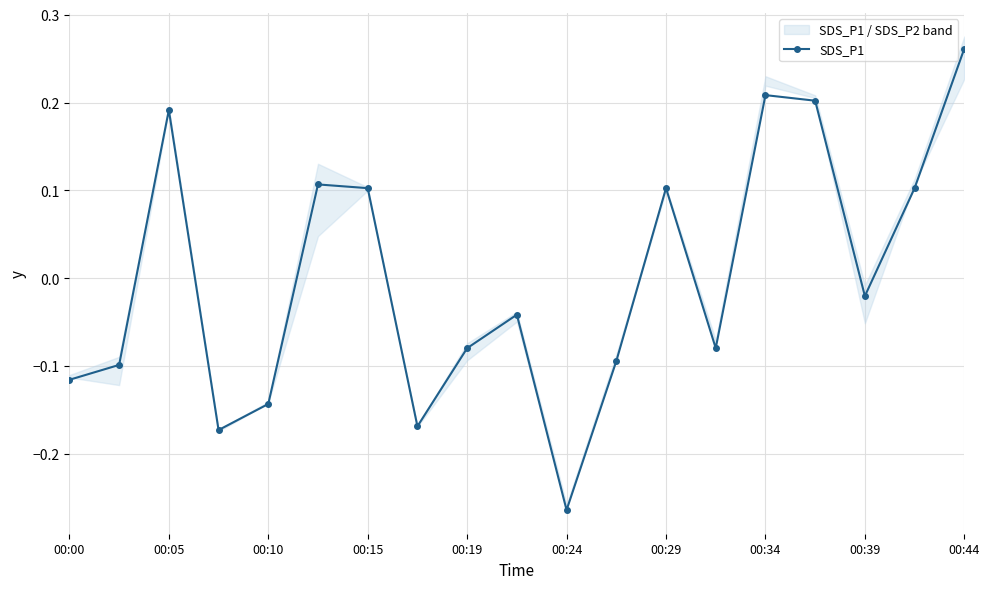

How many distinct data groups are displayed?

1